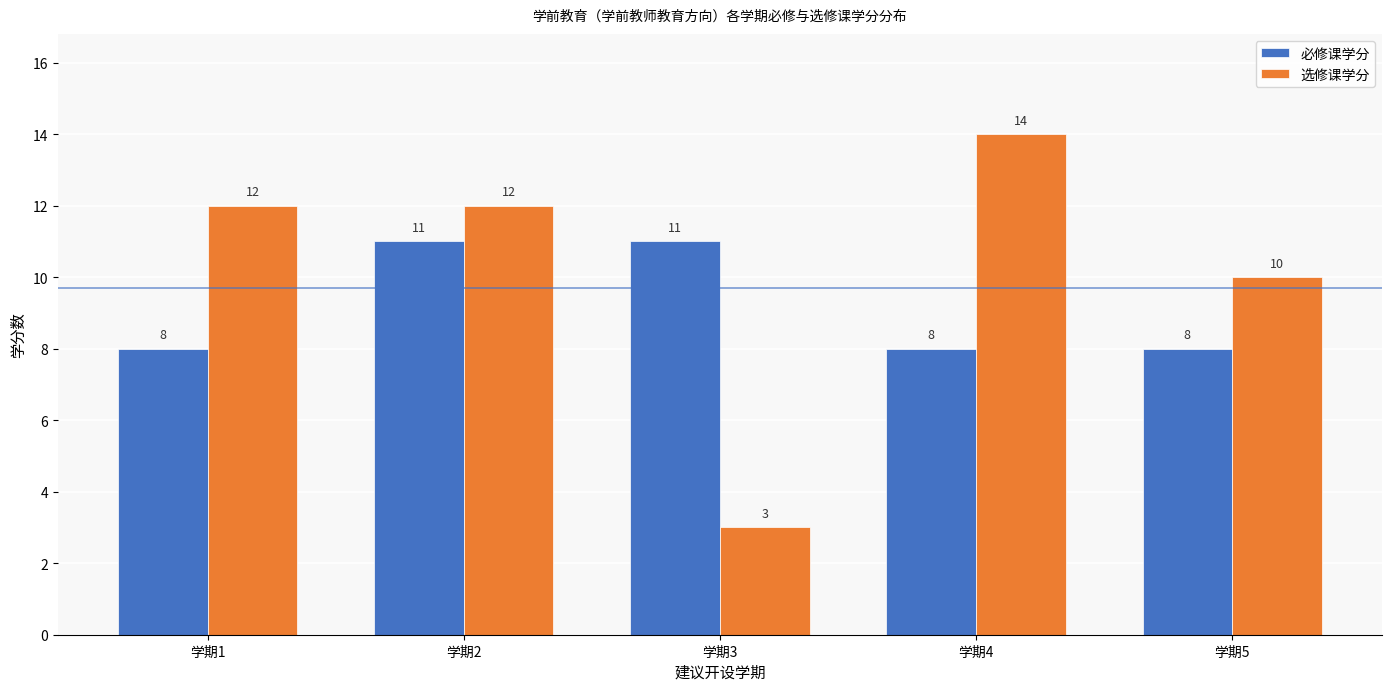

Which series has the largest range (max minus min)?

选修课学分